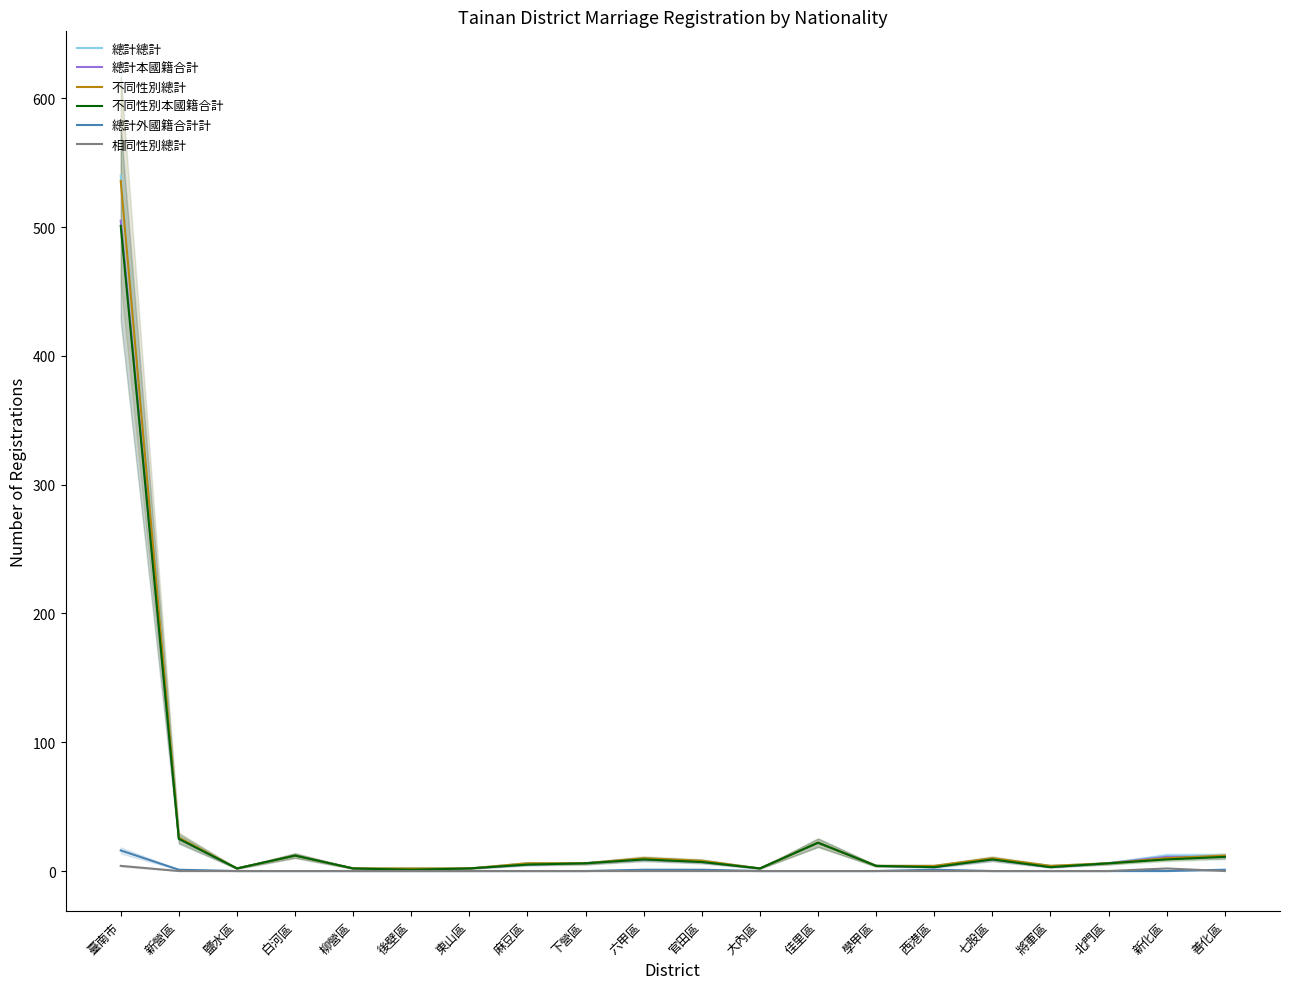

At which label does 不同性別本國籍合計 first exceed 6?

臺南市